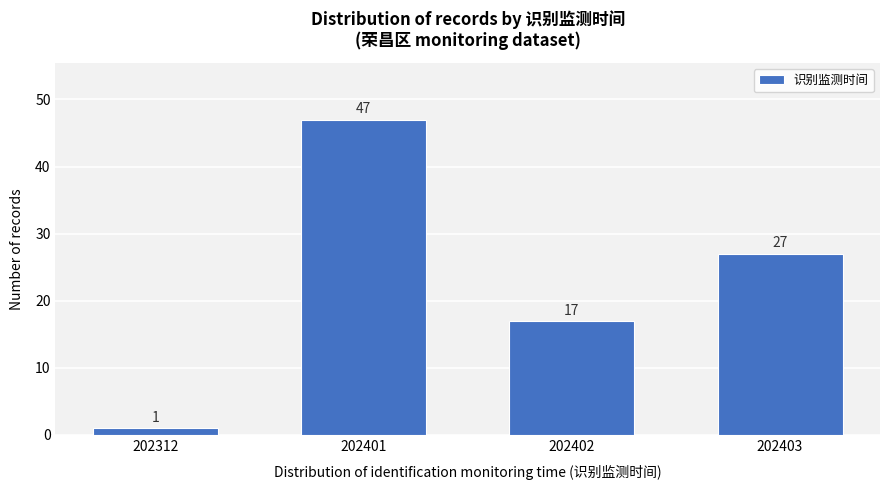

Reading right to left, transcribe all the data shown in this chart.

202403=27	202402=17	202401=47	202312=1